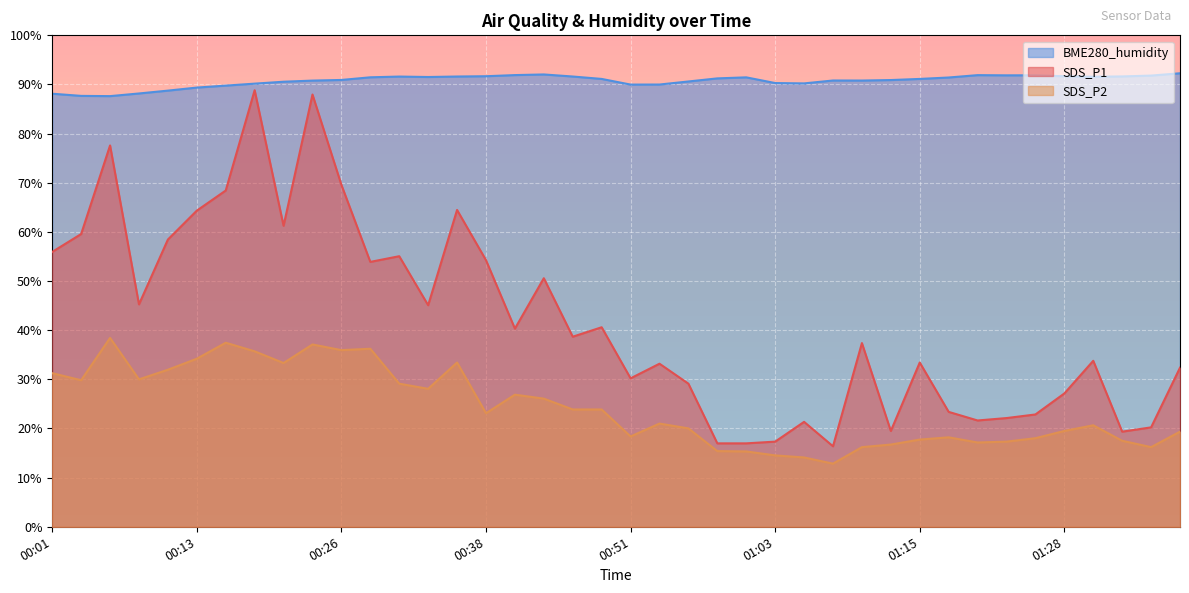

What is the average value of the BME280_humidity series?

90.7